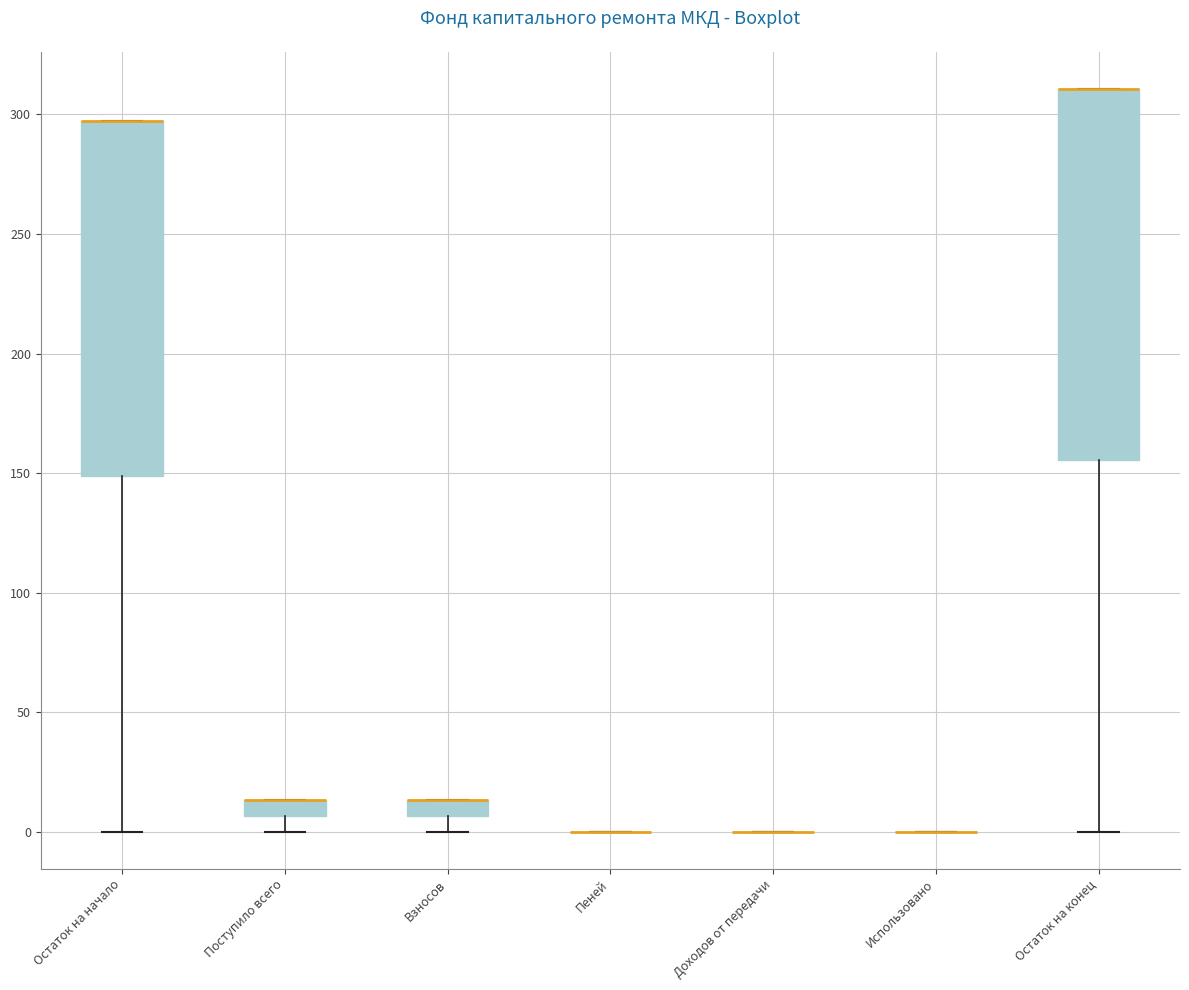

Where does the lower whisker of the box for Поступило всего end on the y-axis? The values are not printed on the chart, so give them approximately, as read against the axis.

0